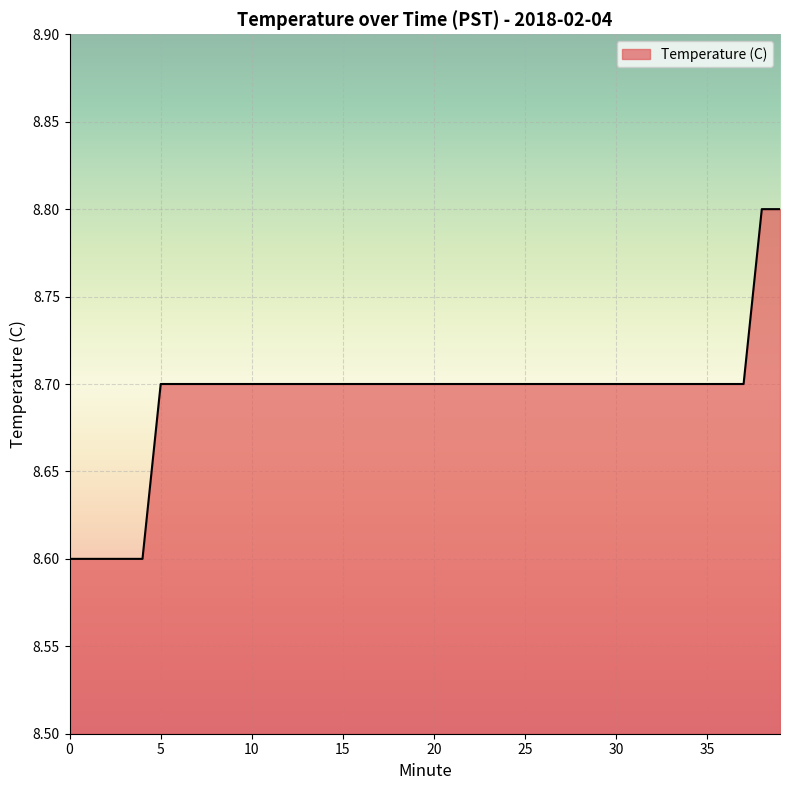

What is the greatest value displayed?

8.8